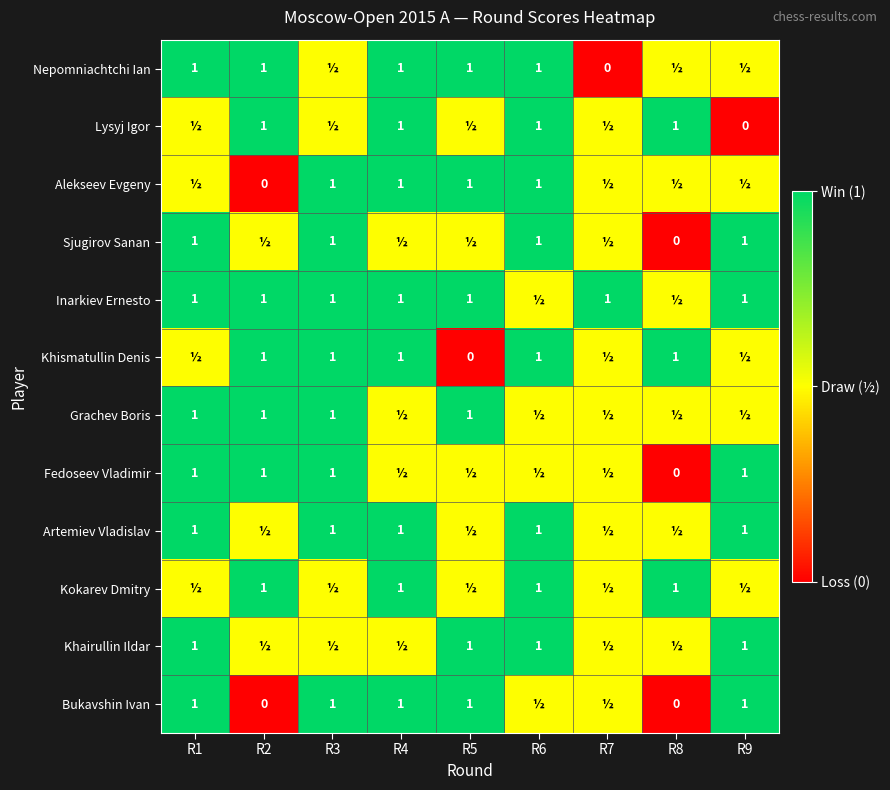

True or false: Bukavshin Ivan has a value of 0.3 at R3.

False